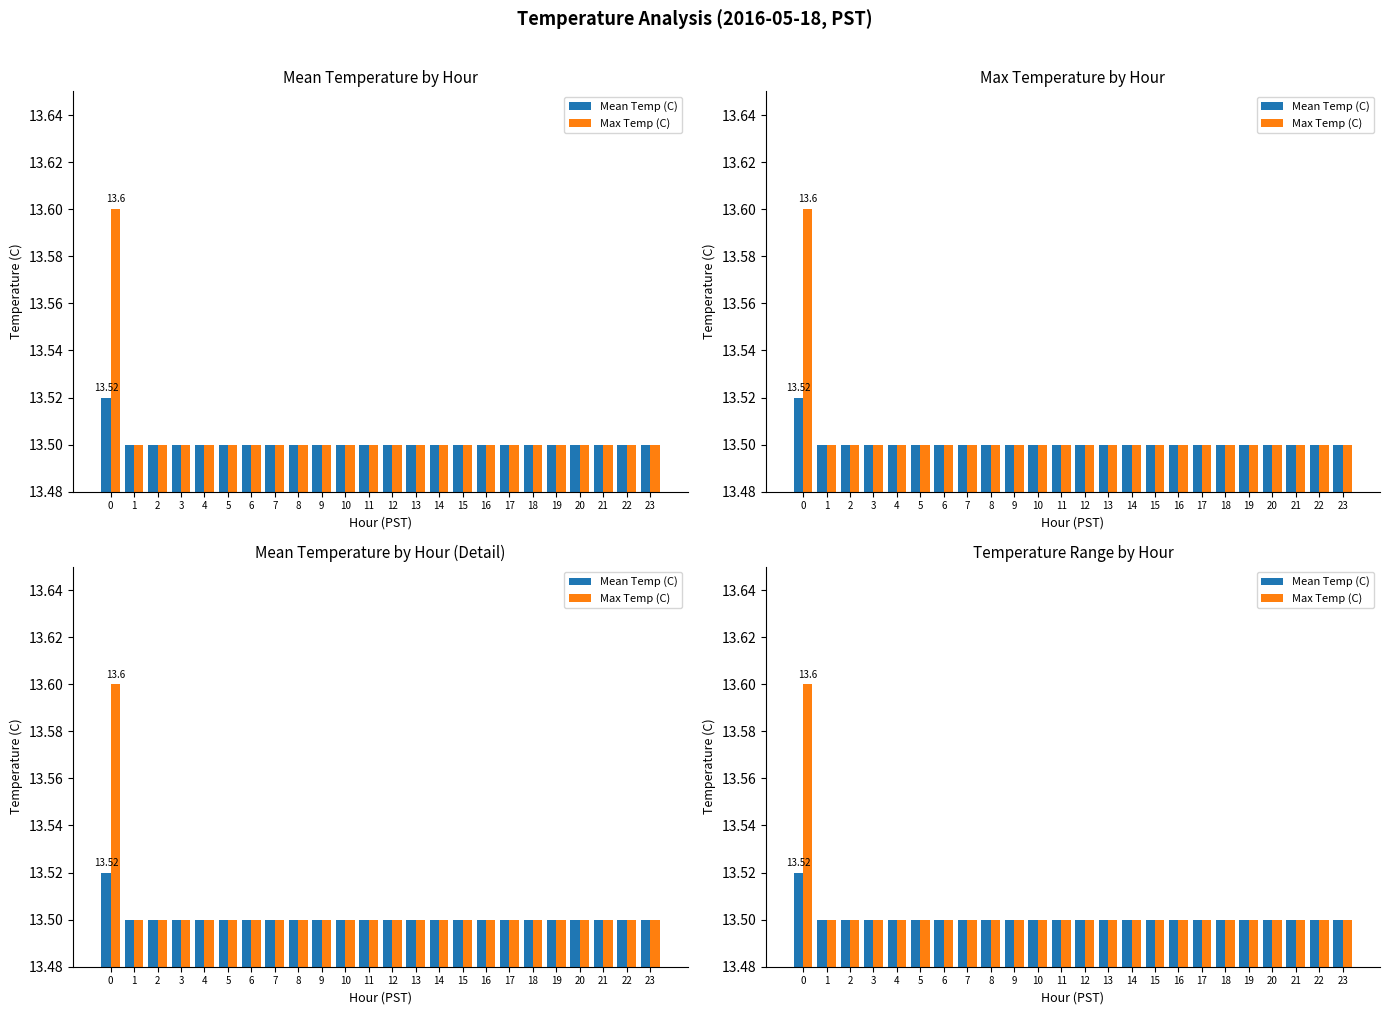

What is the value of the Mean Temp (C) bar at the 22nd from the left?

13.5